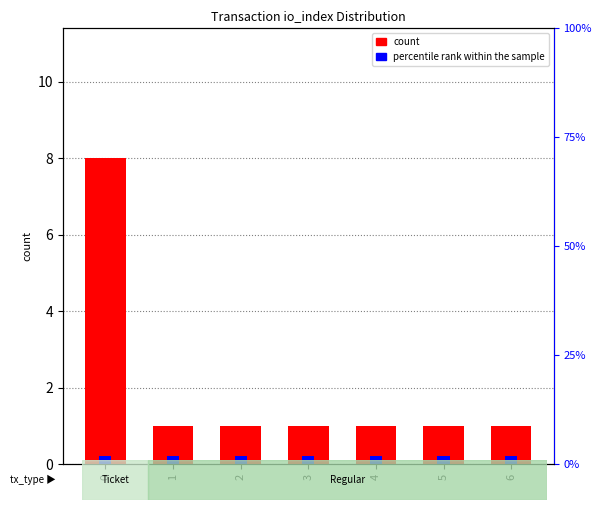

How many categories are shown in the chart?

7